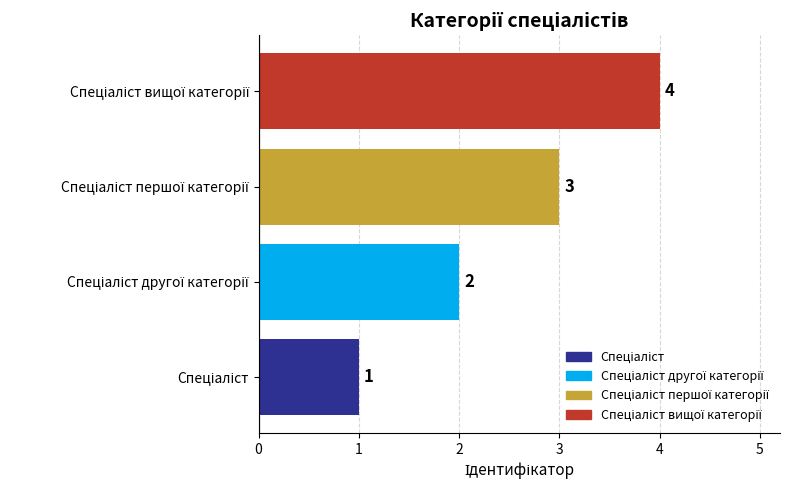

Count the values in the range 2 to 4.

3